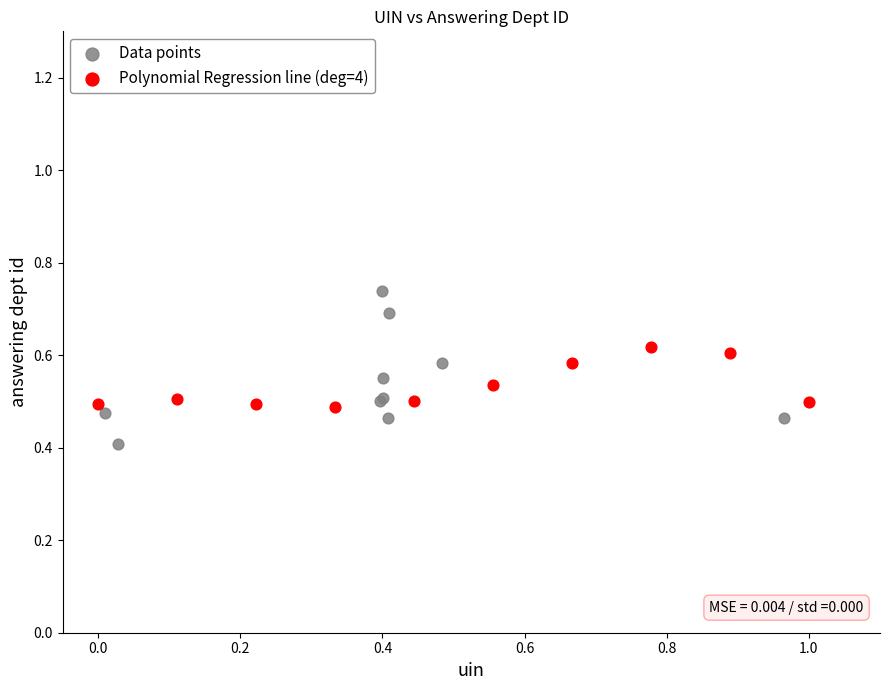

Which series contains the highest Y value?

Data points